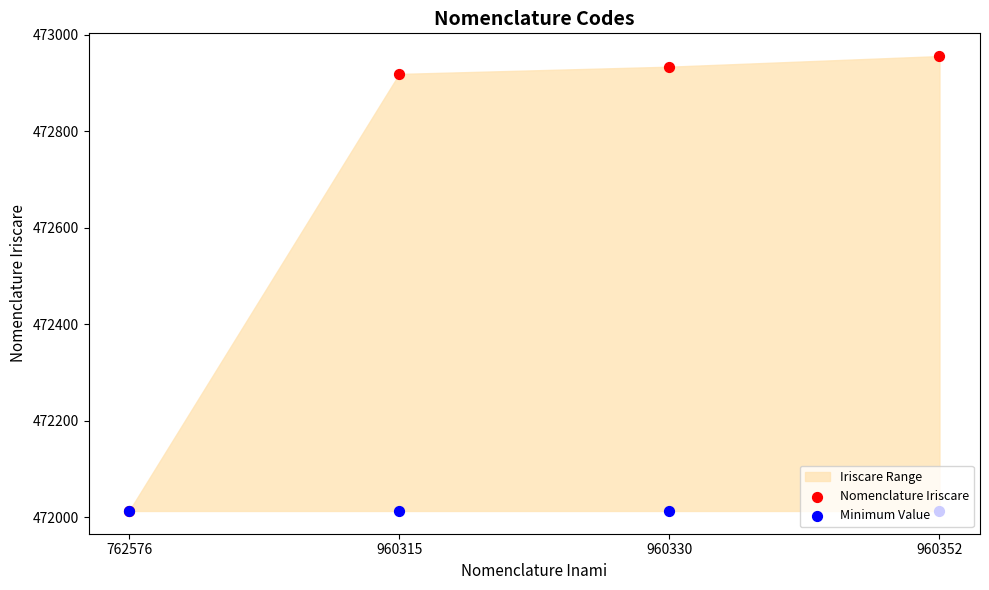

Which series reaches the minimum Y coordinate?

Nomenclature Iriscare